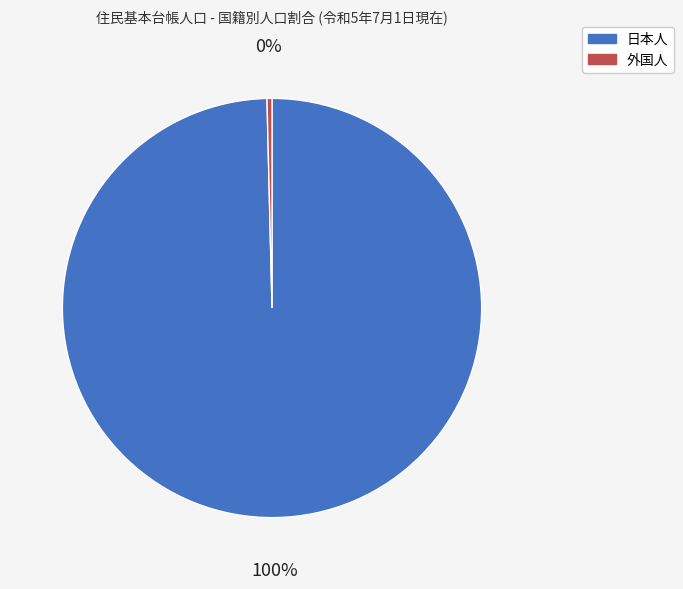

Is it true that 日本人 is 100% of the pie?

True